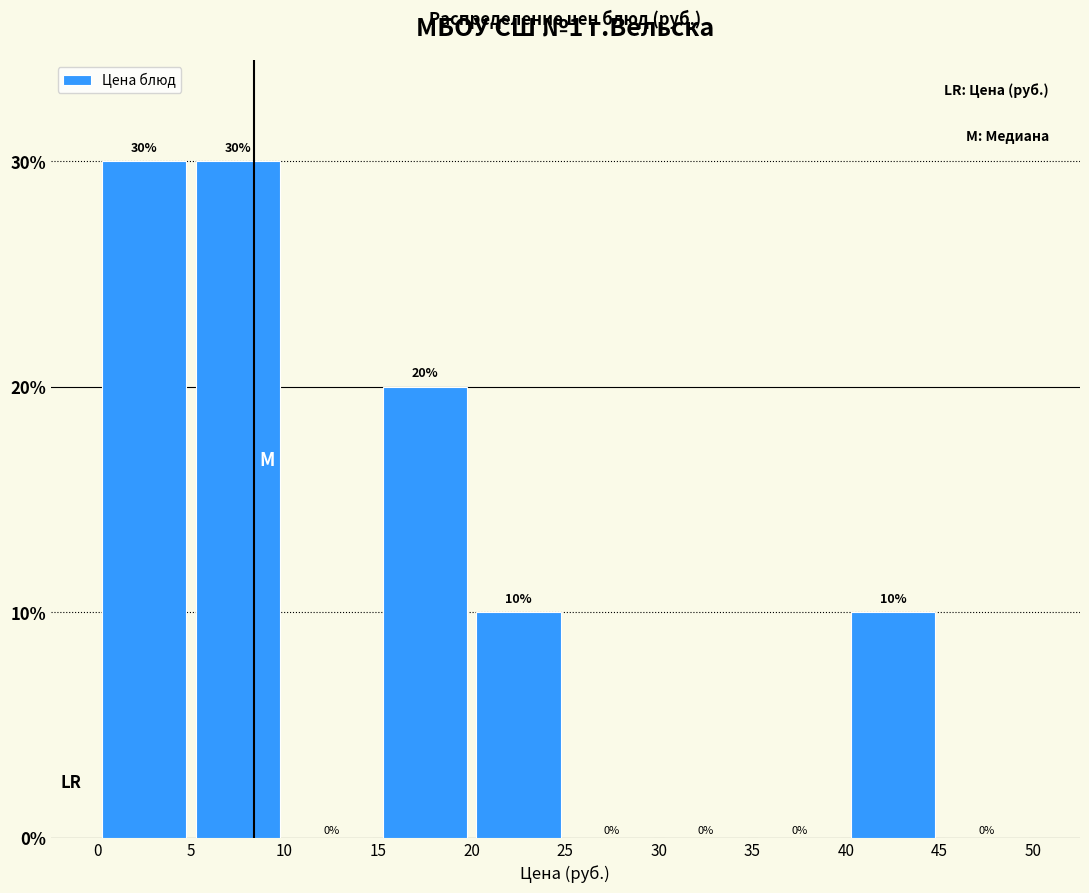

Reading left to right, transcribe this chart: for each bar, give the range it covers on the x-axis and its height.

0 to 5: 30
5 to 10: 30
10 to 15: 0
15 to 20: 20
20 to 25: 10
25 to 30: 0
30 to 35: 0
35 to 40: 0
40 to 45: 10
45 to 50: 0